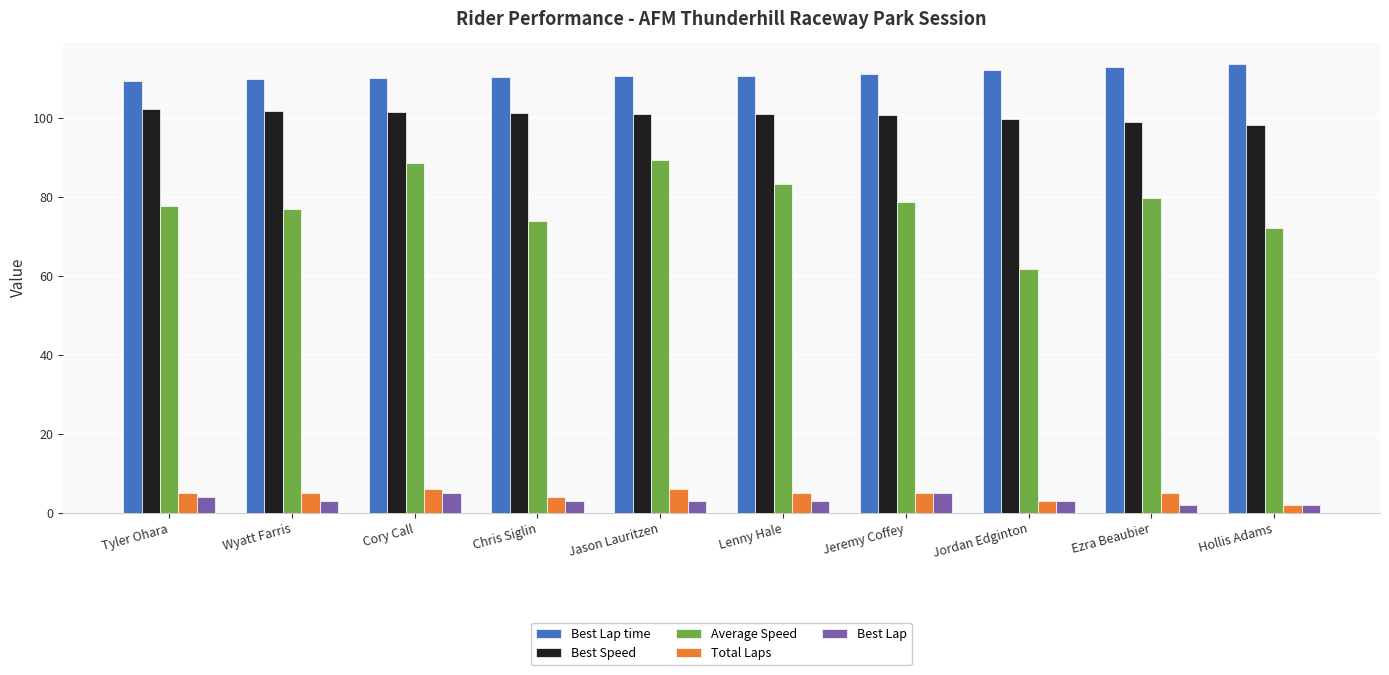

What is the label of the 1st bar from the right?

Hollis Adams